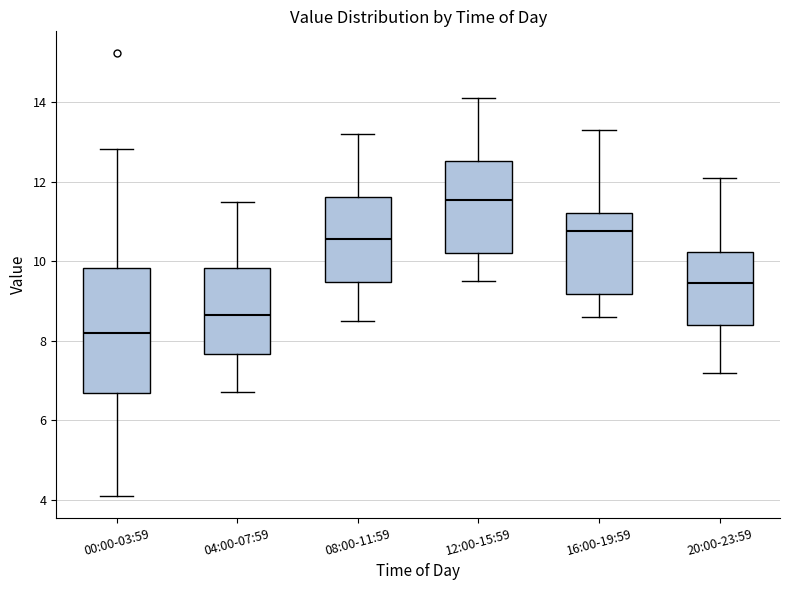

Where does the upper whisker of the box for 04:00-07:59 end on the y-axis? The values are not printed on the chart, so give them approximately, as read against the axis.

11.6